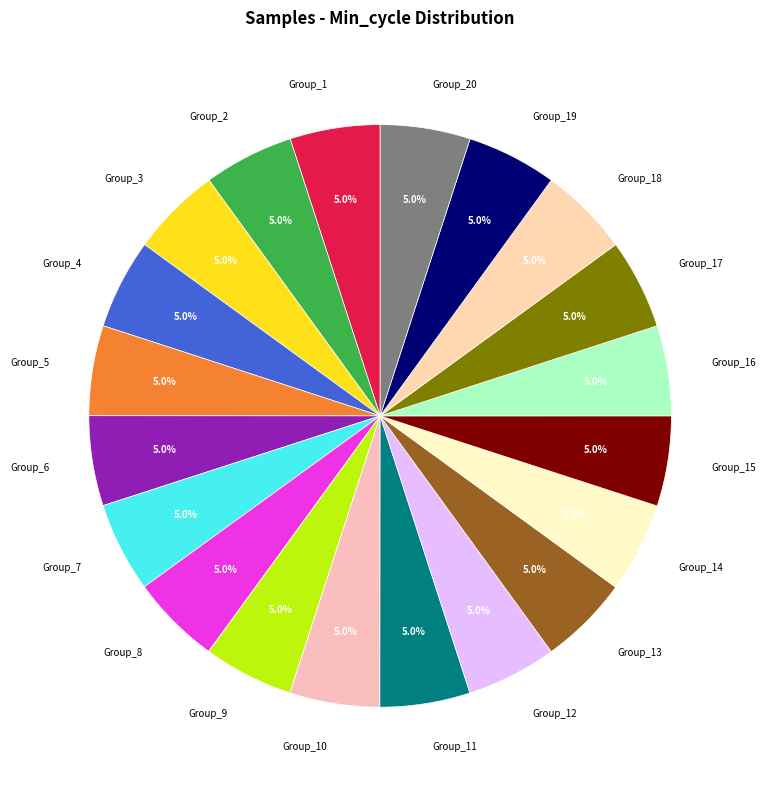

Is there any slice that represents more than half of the pie?

No